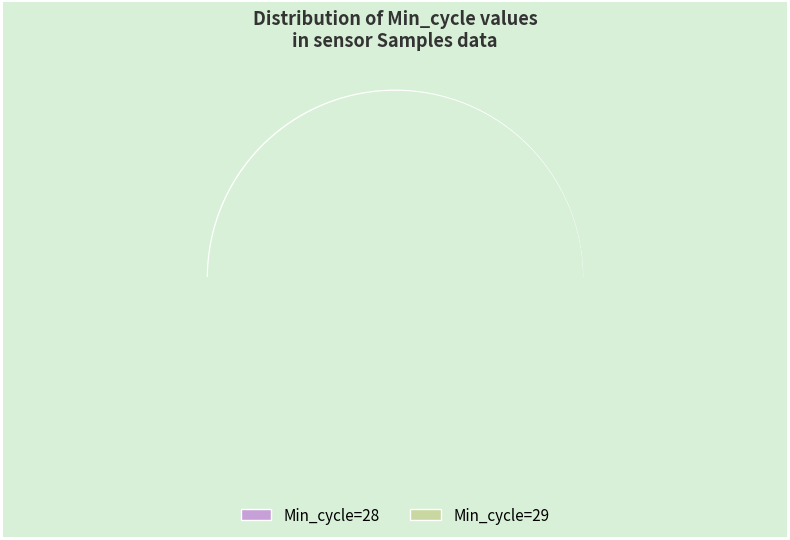

Is there any slice that represents more than half of the pie?

No